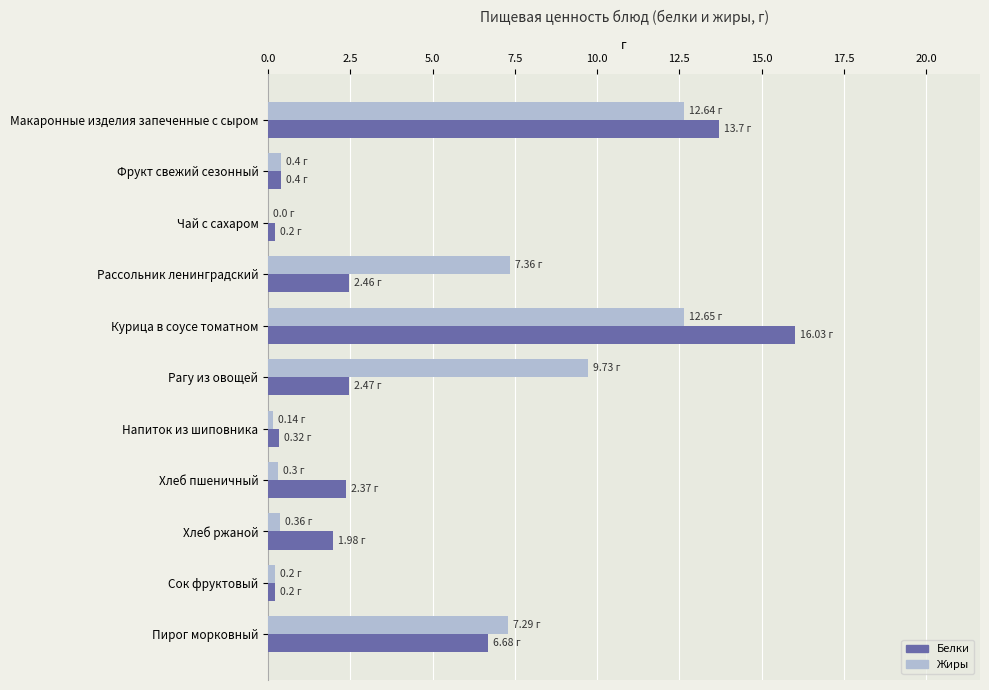

At which category does the chart reach its peak across all series?

Курица в соусе томатном